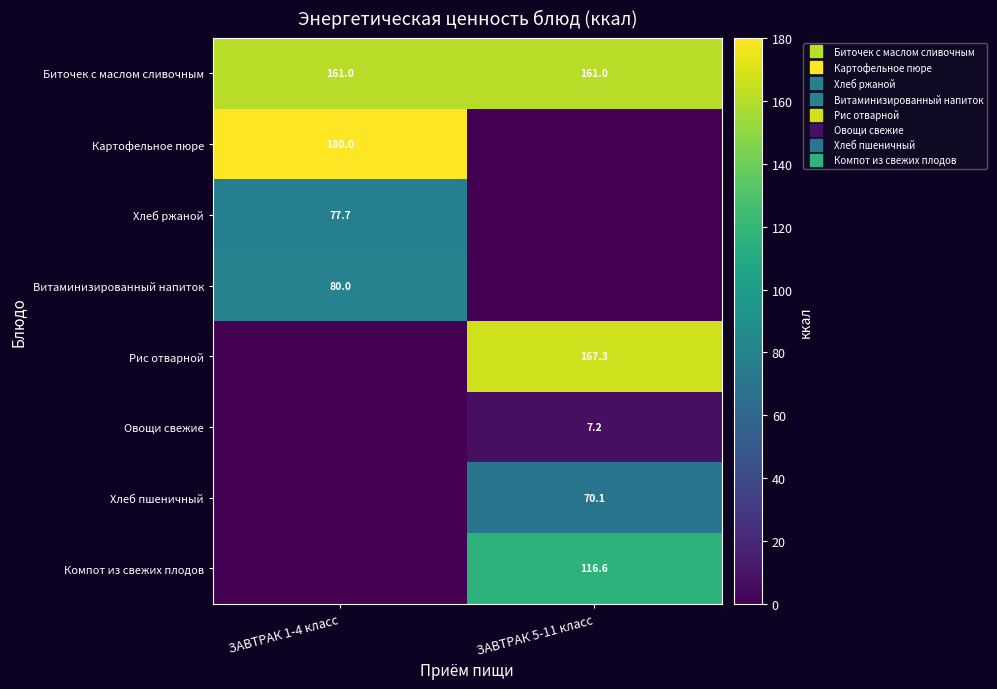

How many values in the Рис отварной series exceed 167?

1